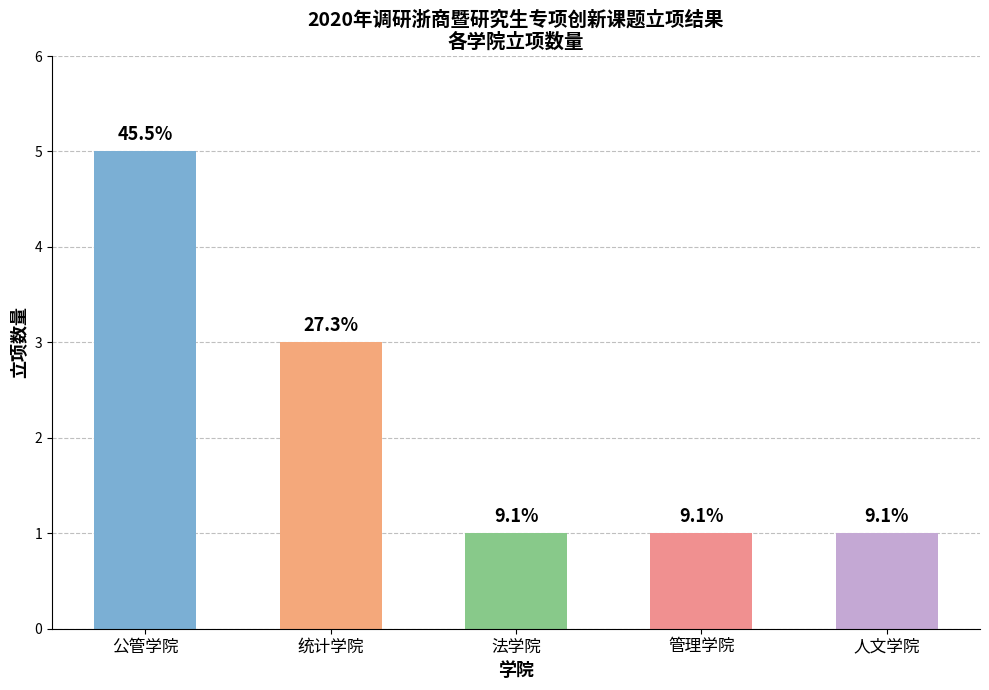

Are the bars horizontal?

No